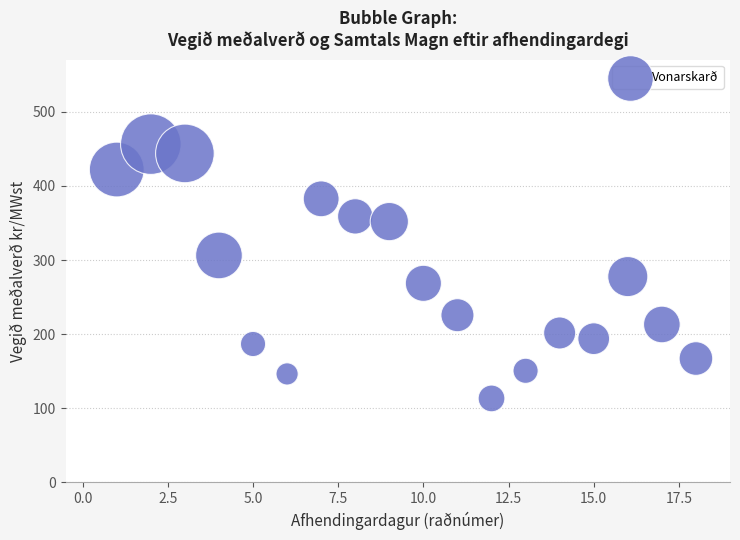

What Y value in the scatter plot is closest to 284?

277.7